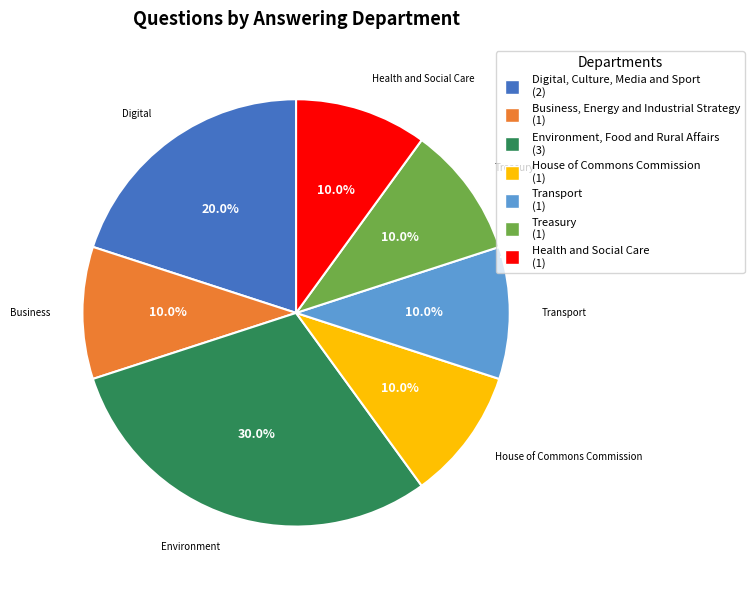

Is there a majority slice in this chart?

No